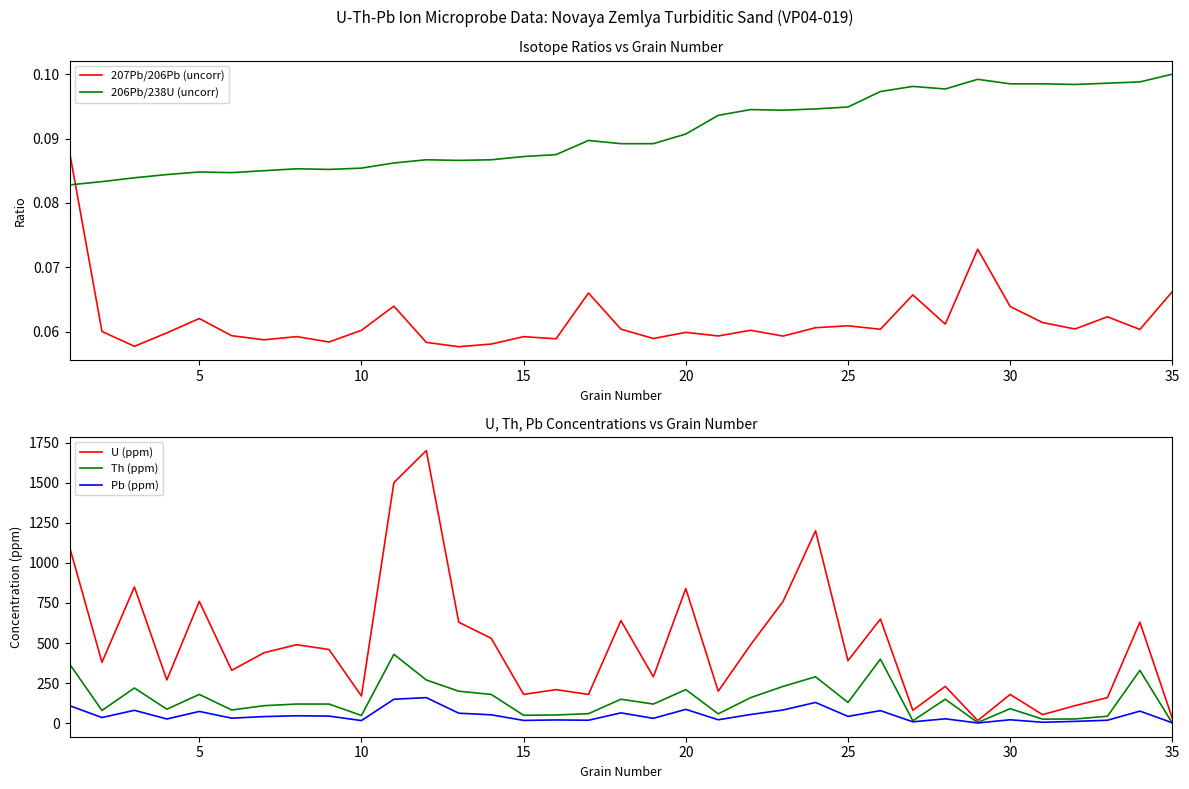

How many times do 206Pb/238U (uncorr) and 207Pb/206Pb (uncorr) cross each other?

1